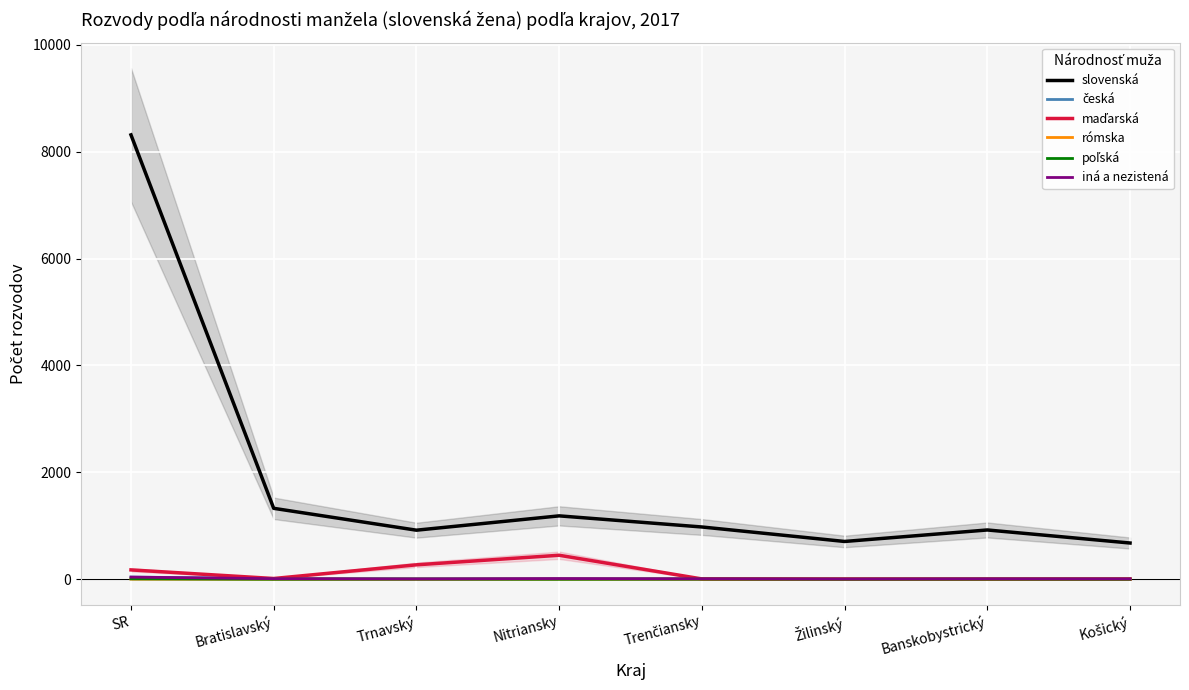

How many data points does each series have?

8